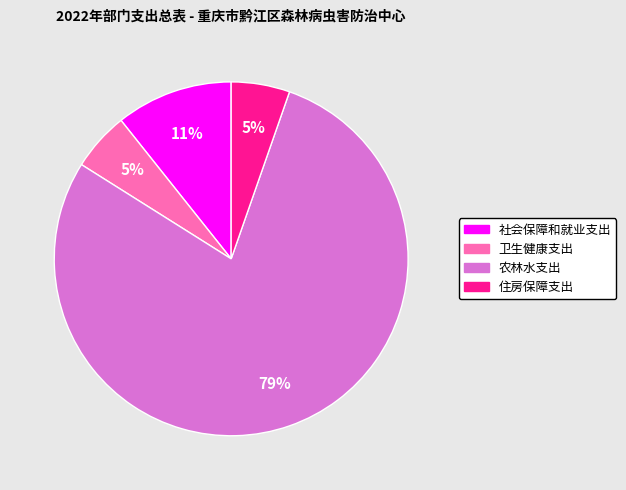

Which category has the biggest portion of the pie?

农林水支出